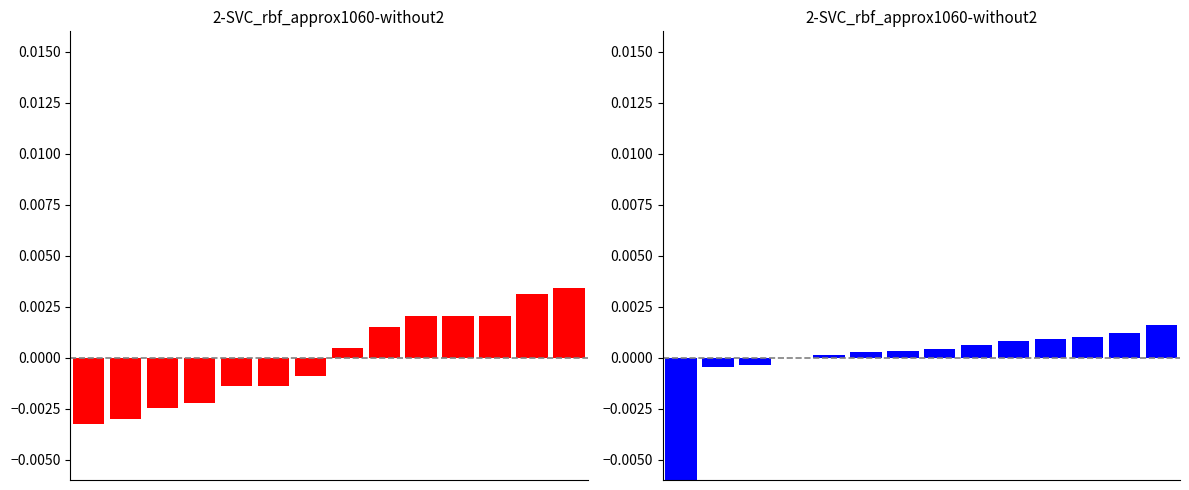

Which category has the highest value across all series?

13